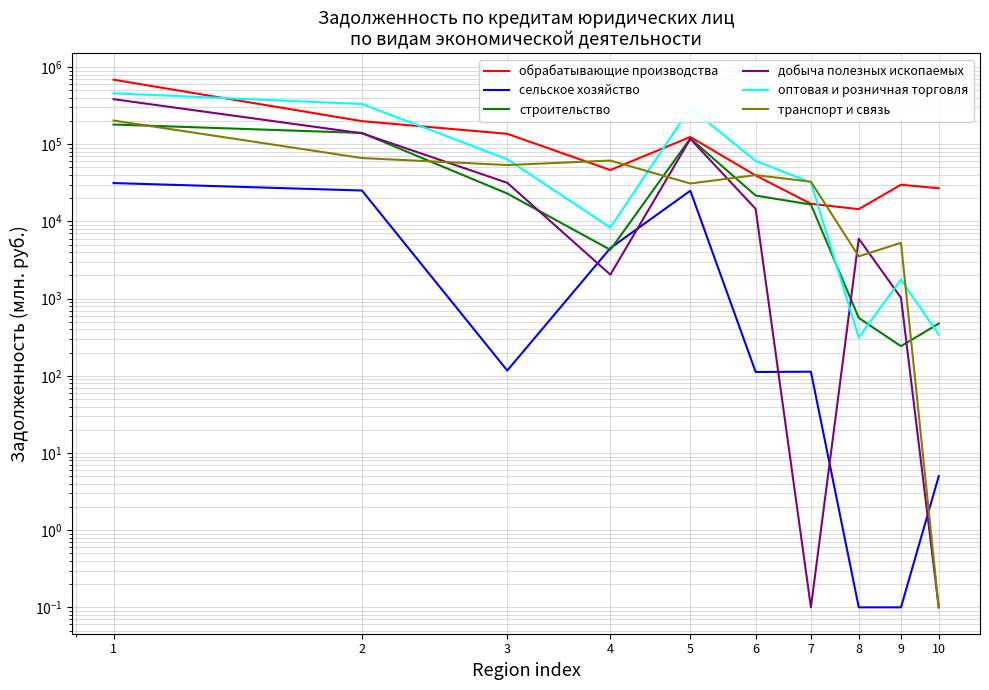

How many times do добыча полезных ископаемых and оптовая и розничная торговля cross each other?

2